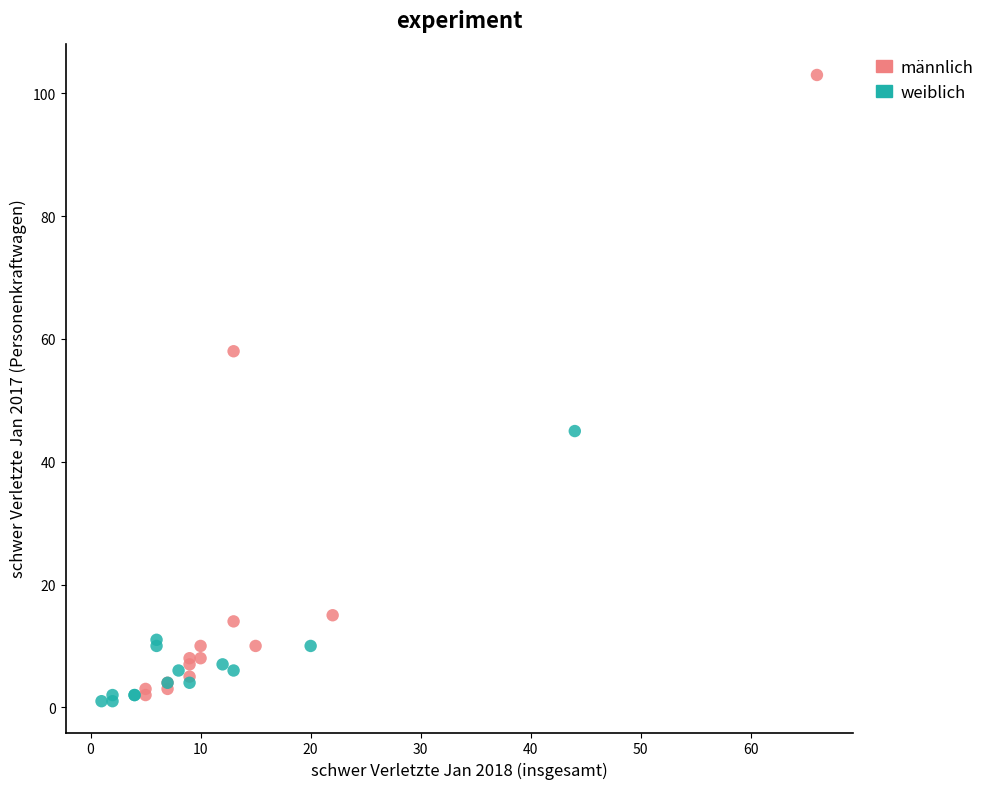

Which series has the widest spread of Y values?

männlich